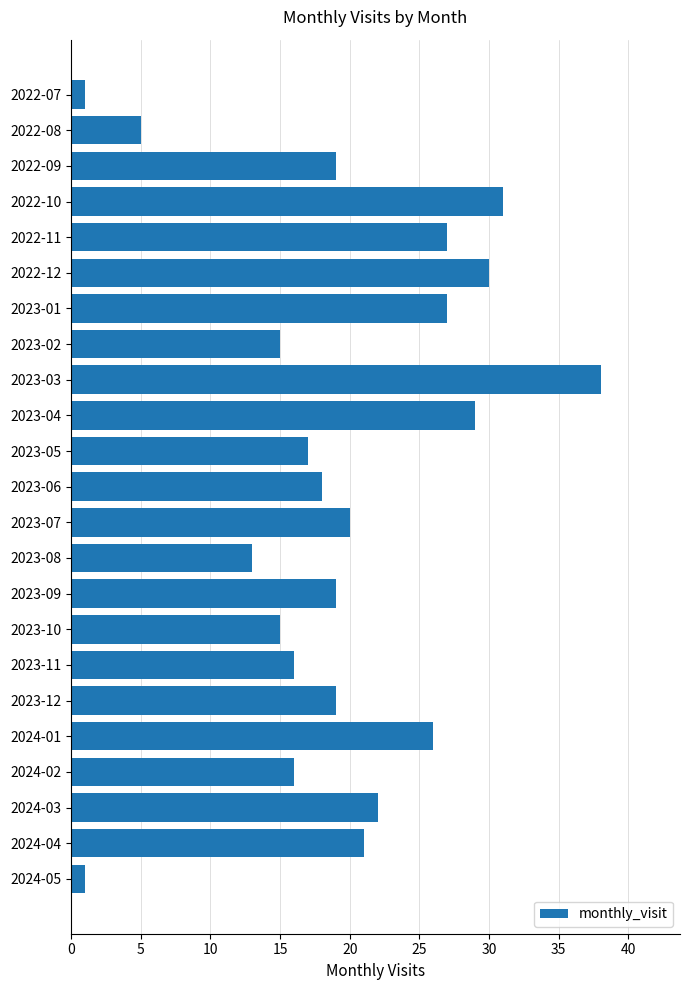

The value at 2024-03 is 22. True or false?

True